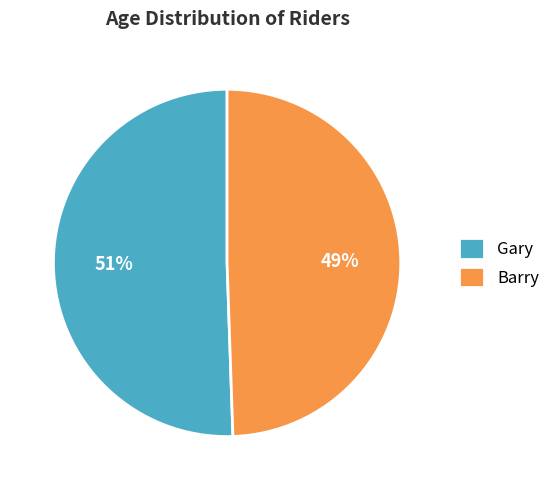

Which slice represents more than half of the pie?

Gary